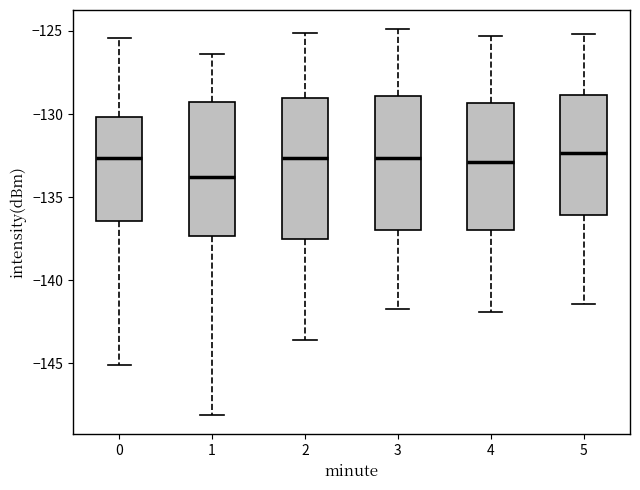

Where does the upper whisker of the box at x = 4 end on the y-axis? The values are not printed on the chart, so give them approximately, as read against the axis.

-125.5